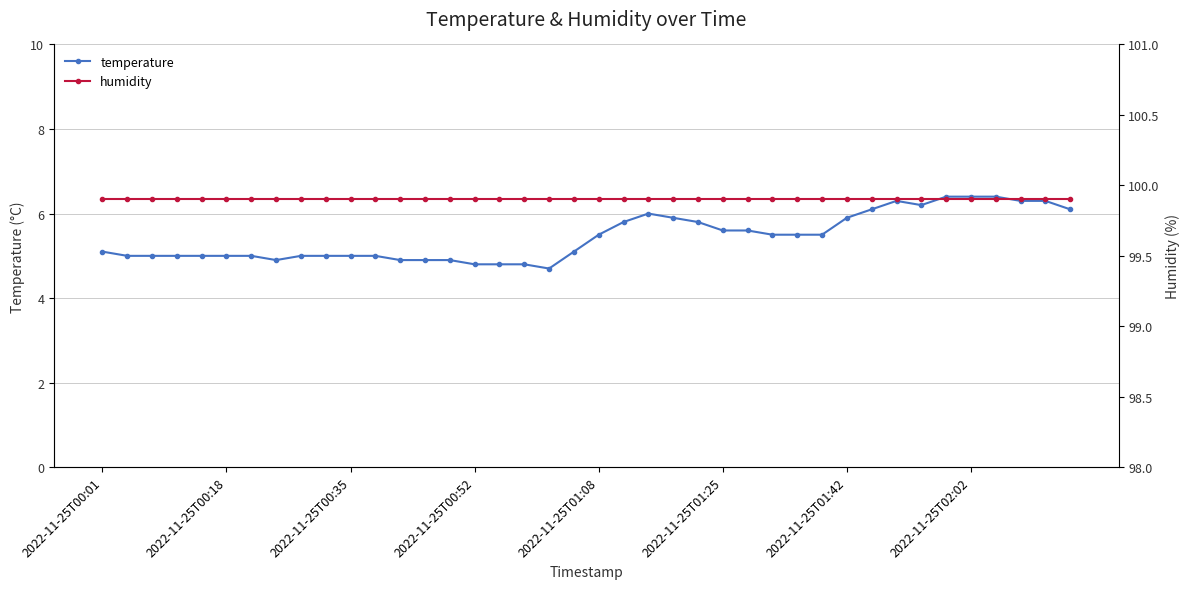

At which category is the sum across all series the highest?

34